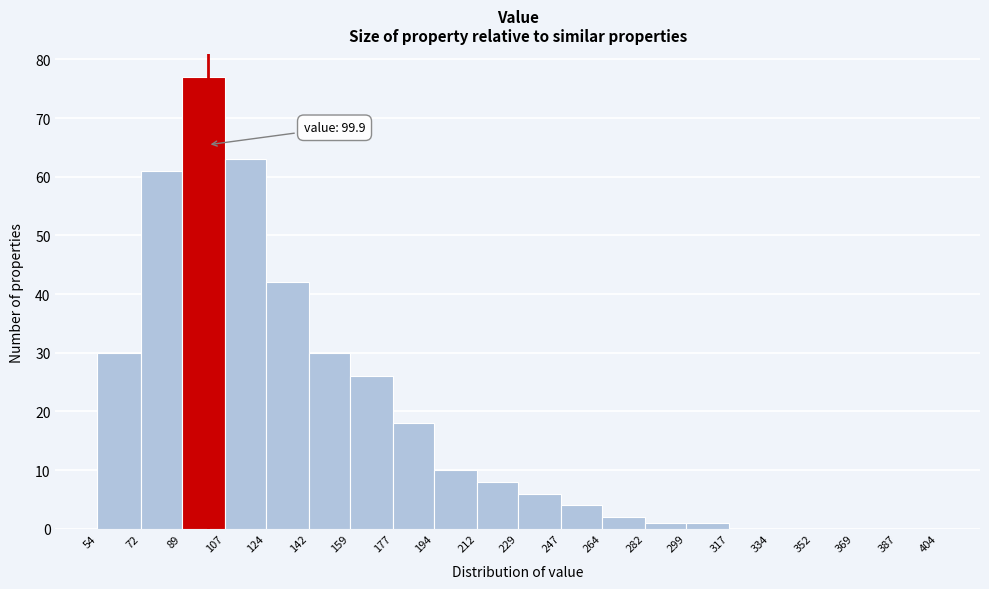

Over which range of the x-axis is the bar tallest?

89 to 107